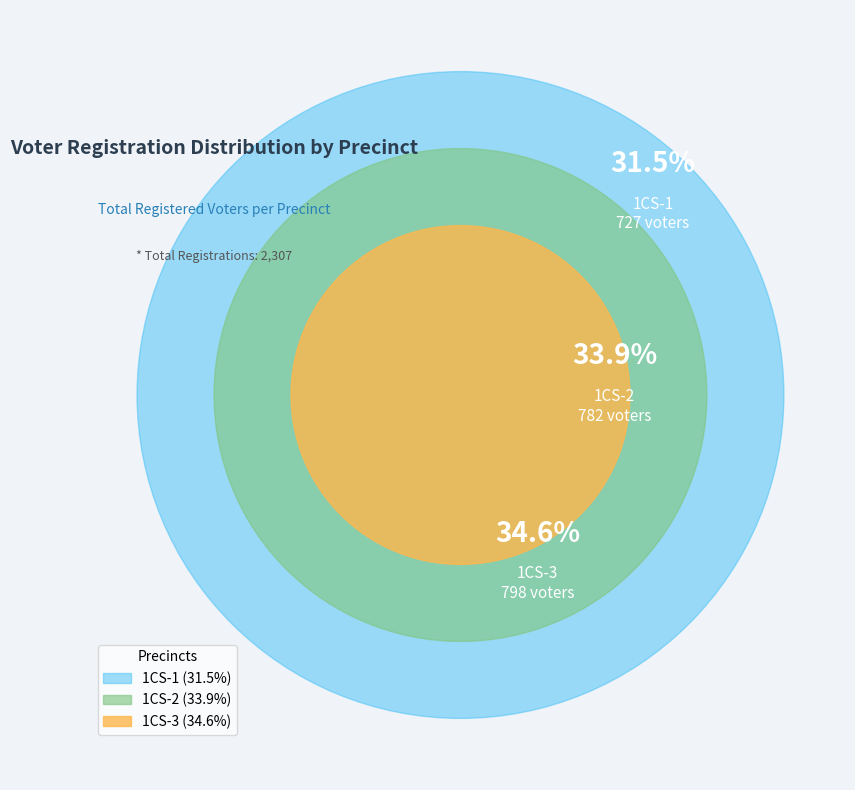

Is it true that 1CS-1 is 32% of the pie?

True